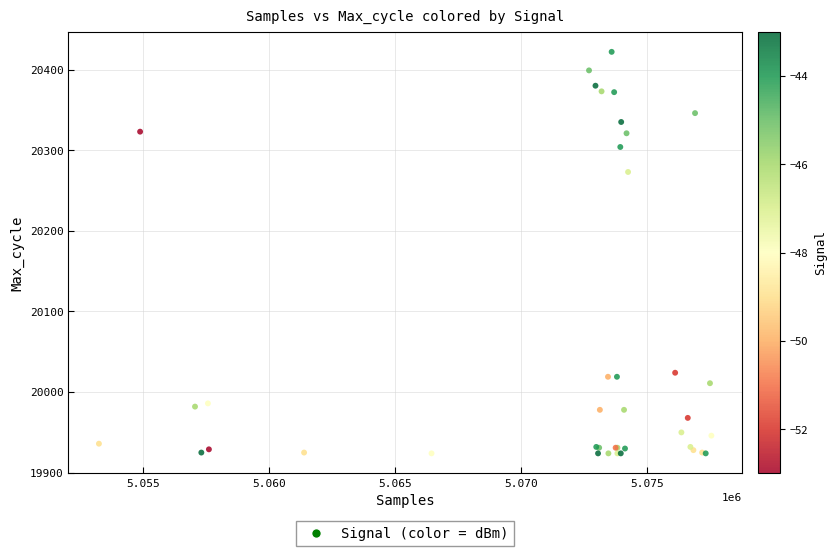

What Y value in the scatter plot is closest to 20173?

20273